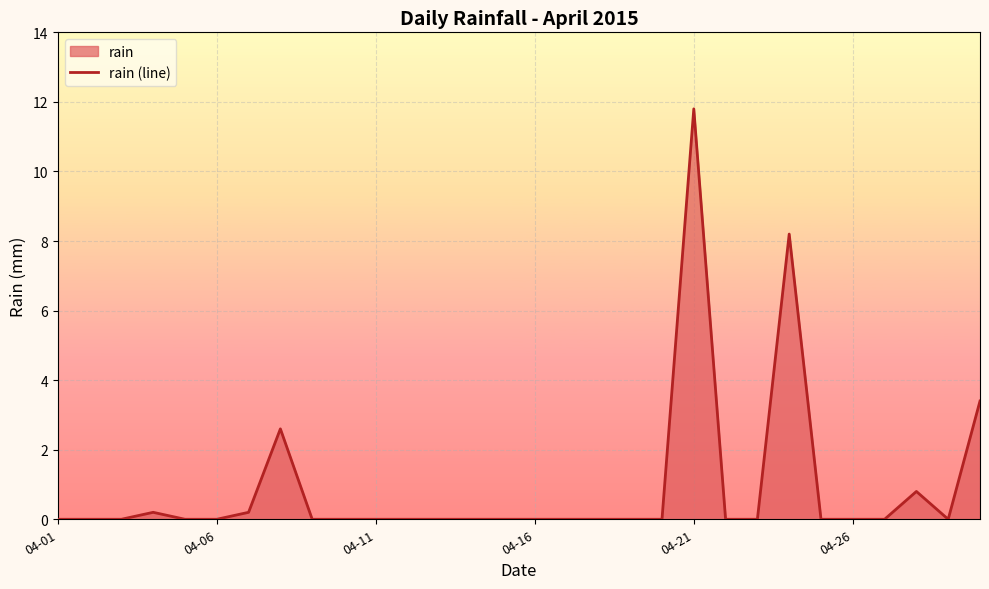

True or false: the data shows 4.7 at 04-21.

False